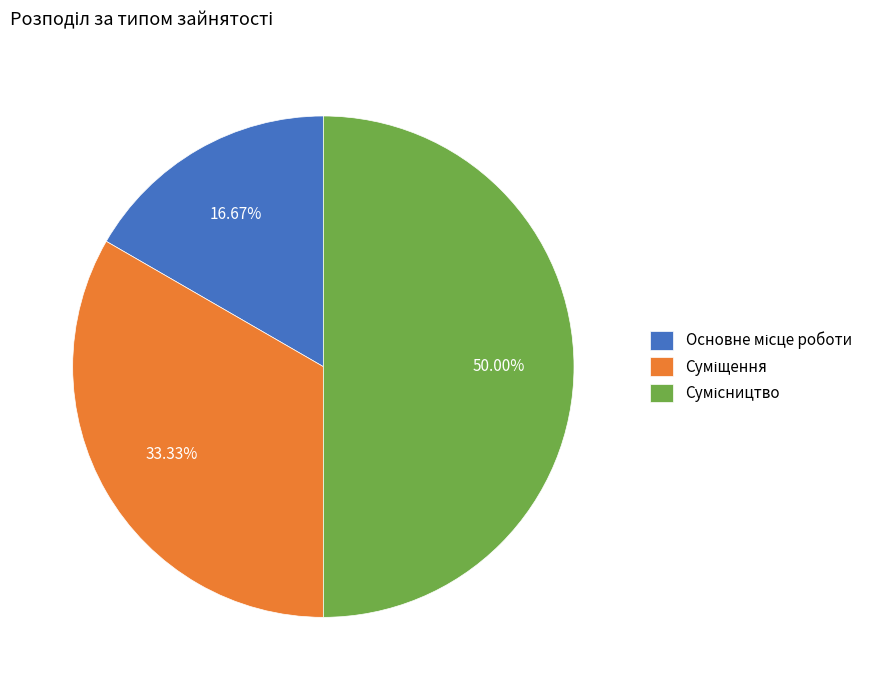

To the nearest percent, what is the combined percentage of Основне місце роботи and Суміщення?

50%